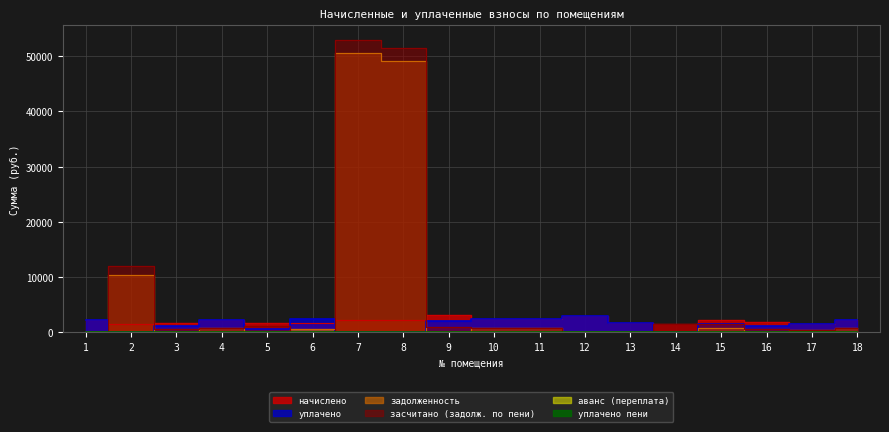

The уплачено пени series shows 0.0 at 6. True or false?

True